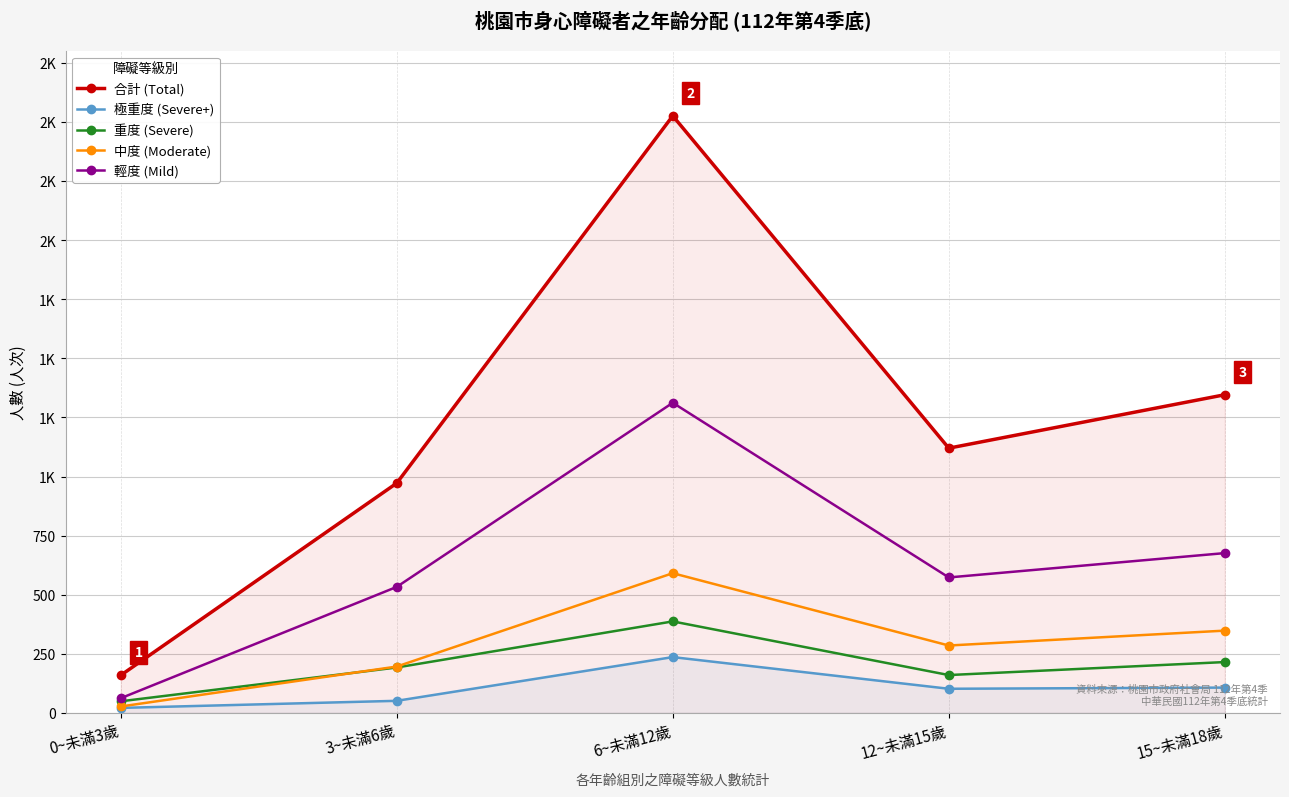

Reading left to right, list all the values displayed in this chart.

合計 (Total): 0~未滿3歲=159	3~未滿6歲=972	6~未滿12歲=2526	12~未滿15歲=1120	15~未滿18歲=1346
極重度 (Severe+): 0~未滿3歲=21	3~未滿6歲=51	6~未滿12歲=236	12~未滿15歲=102	15~未滿18歲=107
重度 (Severe): 0~未滿3歲=49	3~未滿6歲=192	6~未滿12歲=387	12~未滿15歲=160	15~未滿18歲=215
中度 (Moderate): 0~未滿3歲=27	3~未滿6歲=196	6~未滿12歲=591	12~未滿15歲=285	15~未滿18歲=348
輕度 (Mild): 0~未滿3歲=62	3~未滿6歲=533	6~未滿12歲=1312	12~未滿15歲=573	15~未滿18歲=676